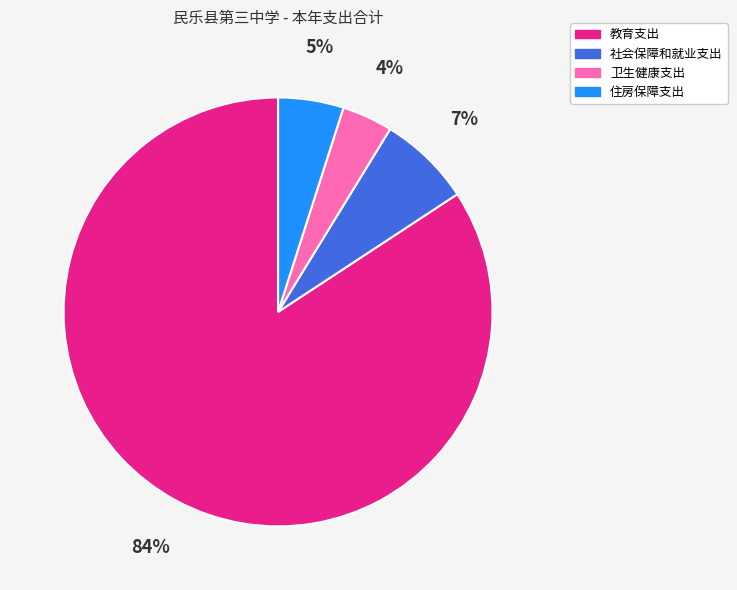

To the nearest percent, what is the average slice percentage?

25%